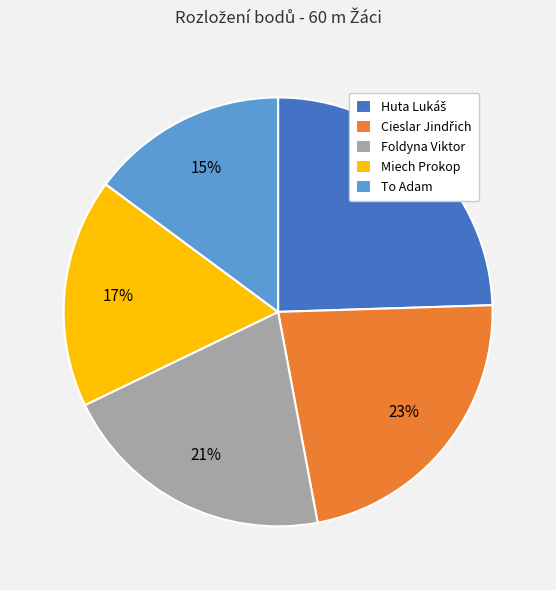

Which slice is the smallest?

To Adam